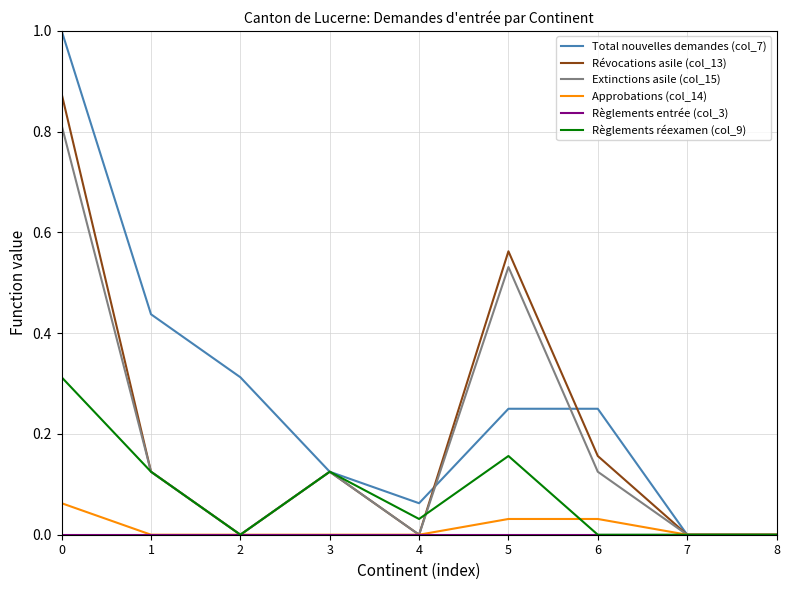

Between 0 and 8, which series saw the biggest shift?

Total nouvelles demandes (col_7)